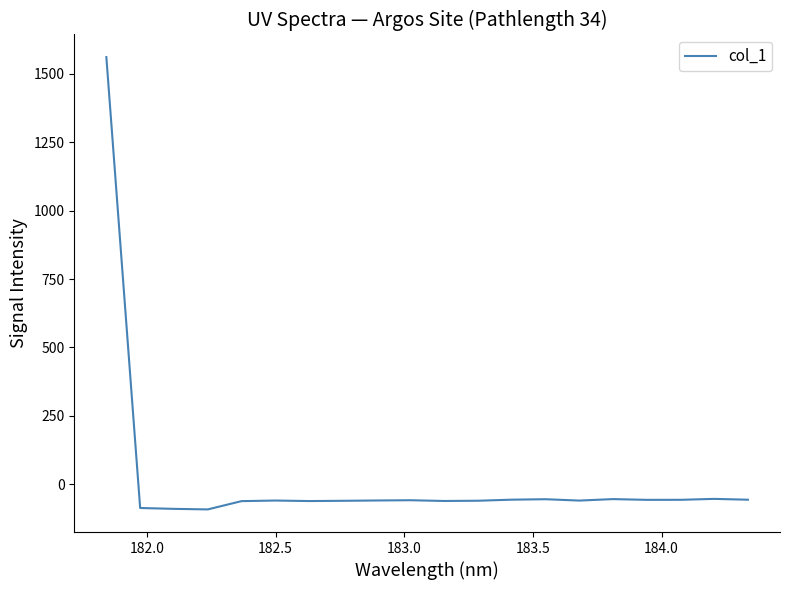

What is the smallest value displayed?

-92.0